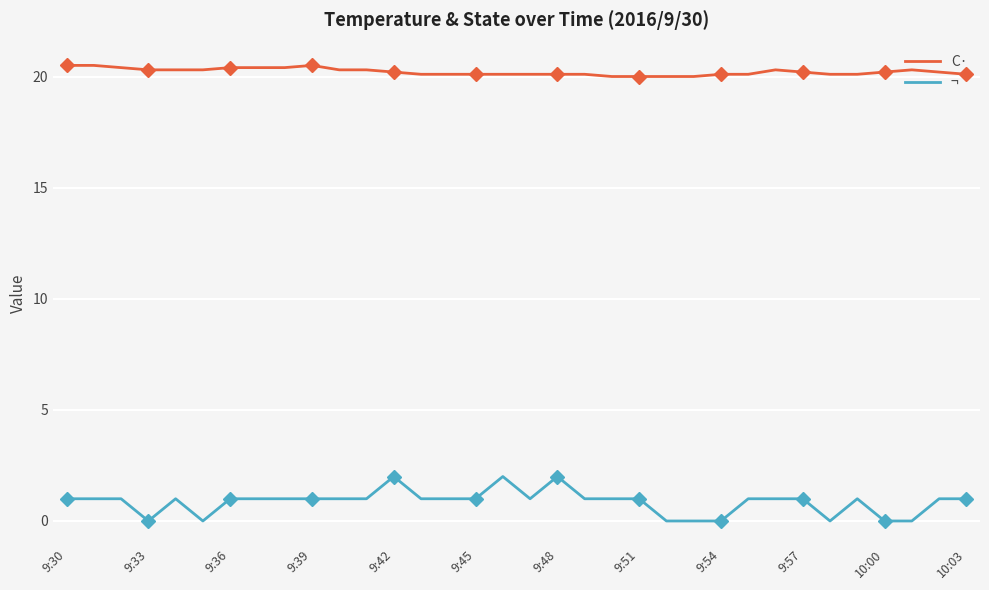

Count the number of categories in the chart.

34